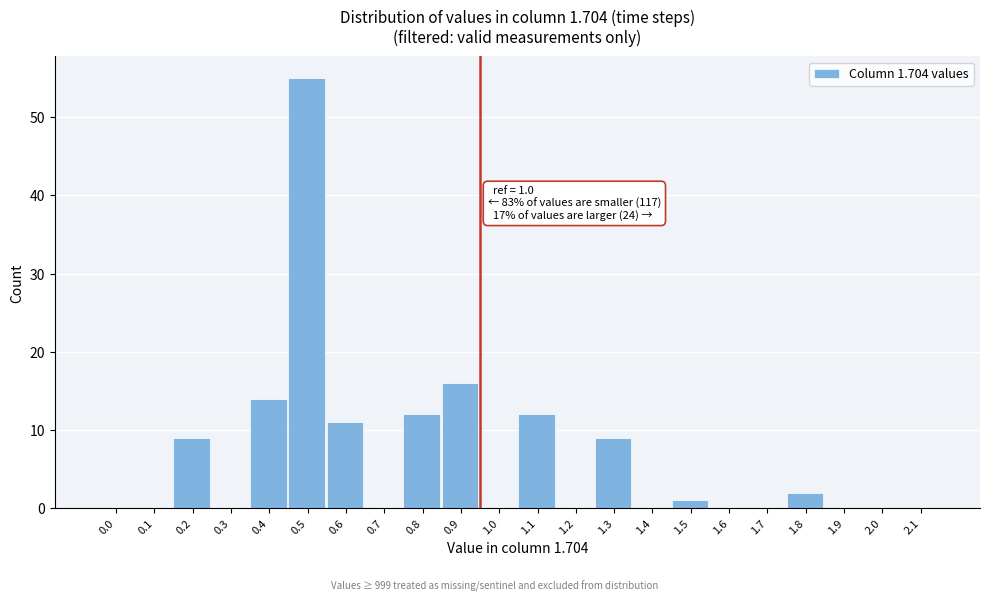

Reading left to right, list all the values displayed in this chart.

0.0=0	0.1=0	0.2=9	0.3=0	0.4=14	0.5=55	0.6=11	0.7=0	0.8=12	0.9=16	1.0=0	1.1=12	1.2=0	1.3=9	1.4=0	1.5=1	1.6=0	1.7=0	1.8=2	1.9=0	2.0=0	2.1=0